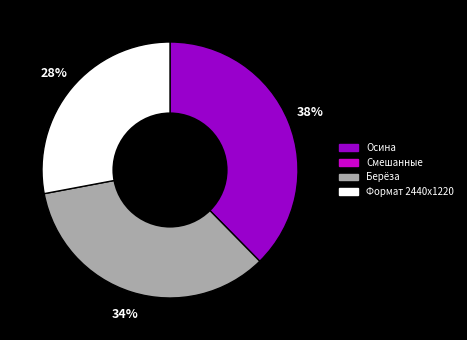

How many slices are in this pie chart?

3